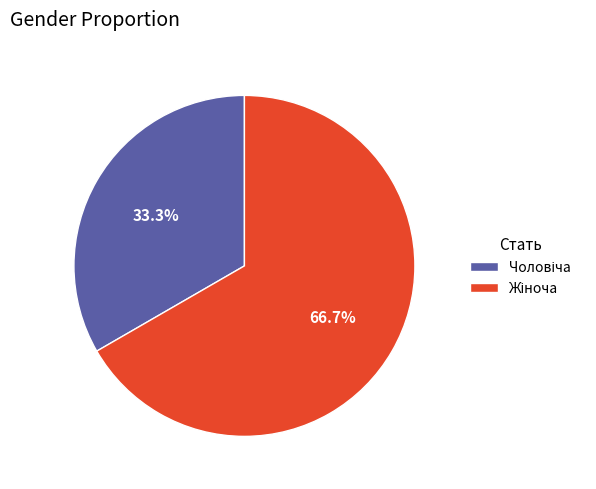

Is there a majority slice in this chart?

Yes